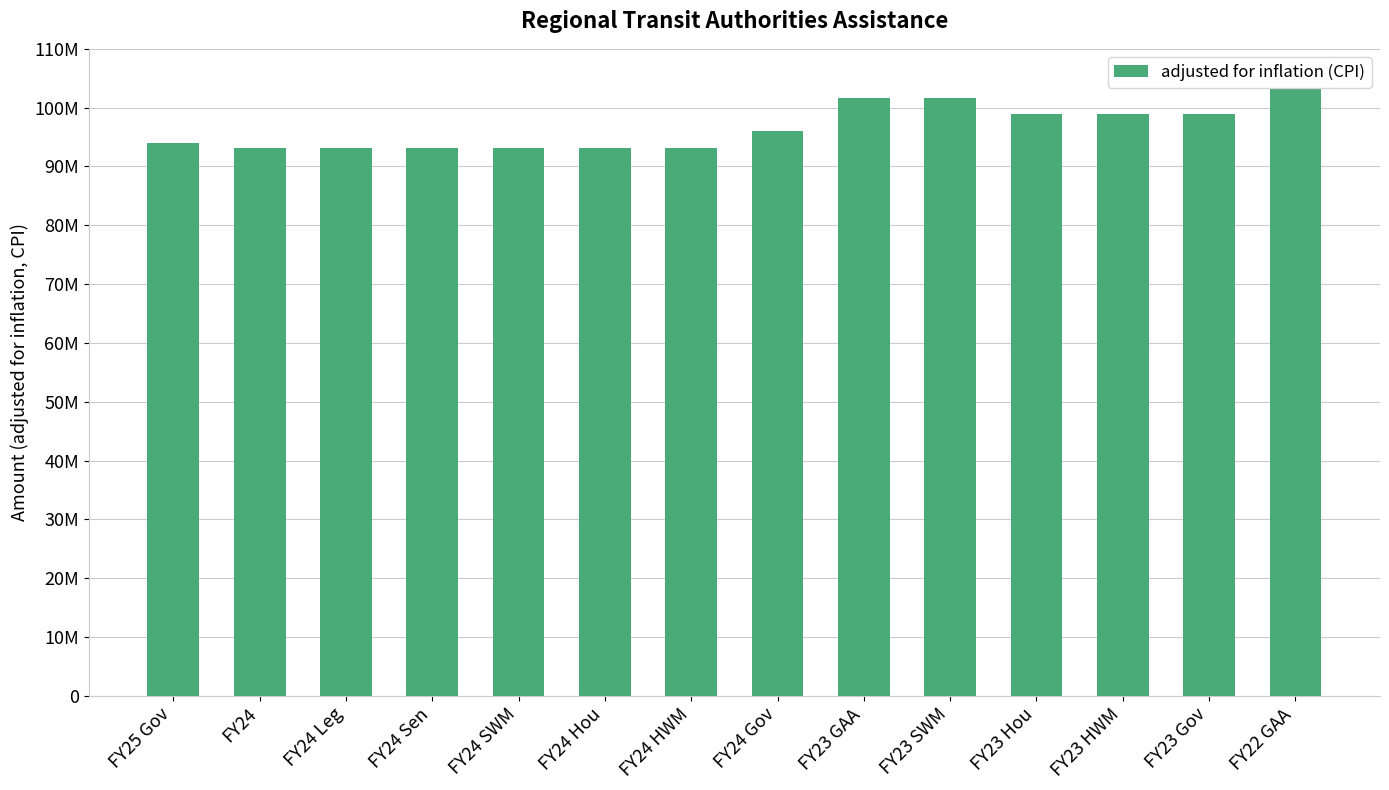

What is the label of the 4th bar from the right?

FY23 Hou